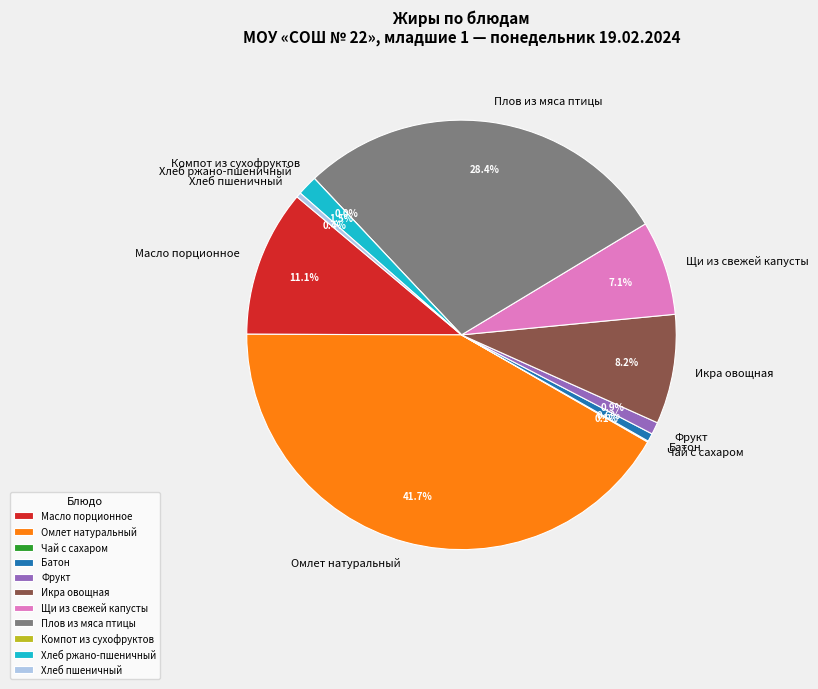

Rank the categories by value from lowest to highest.

Компот из сухофруктов, Чай с сахаром, Хлеб пшеничный, Батон, Фрукт, Хлеб ржано-пшеничный, Щи из свежей капусты, Икра овощная, Масло порционное, Плов из мяса птицы, Омлет натуральный